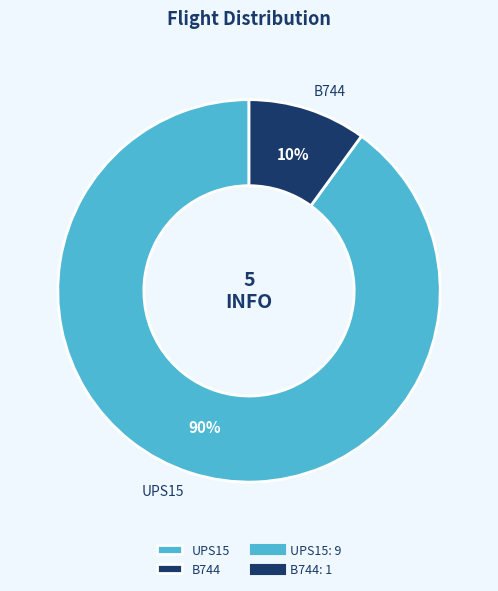

How many segments does this pie chart have?

2